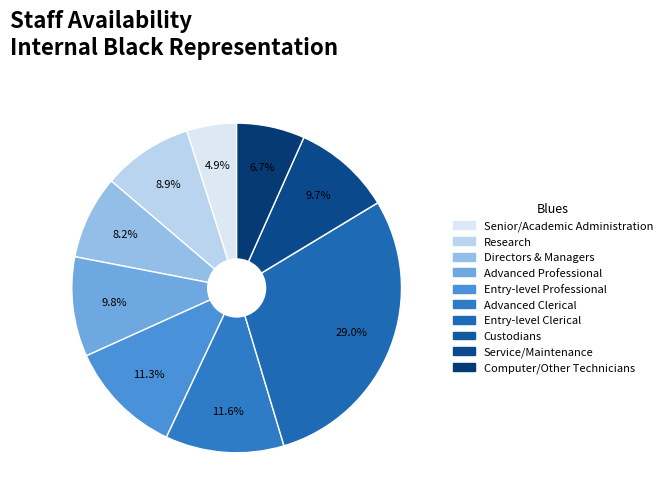

Combined, do Senior/Academic Administration and Computer/Other Technicians account for over 50%?

No